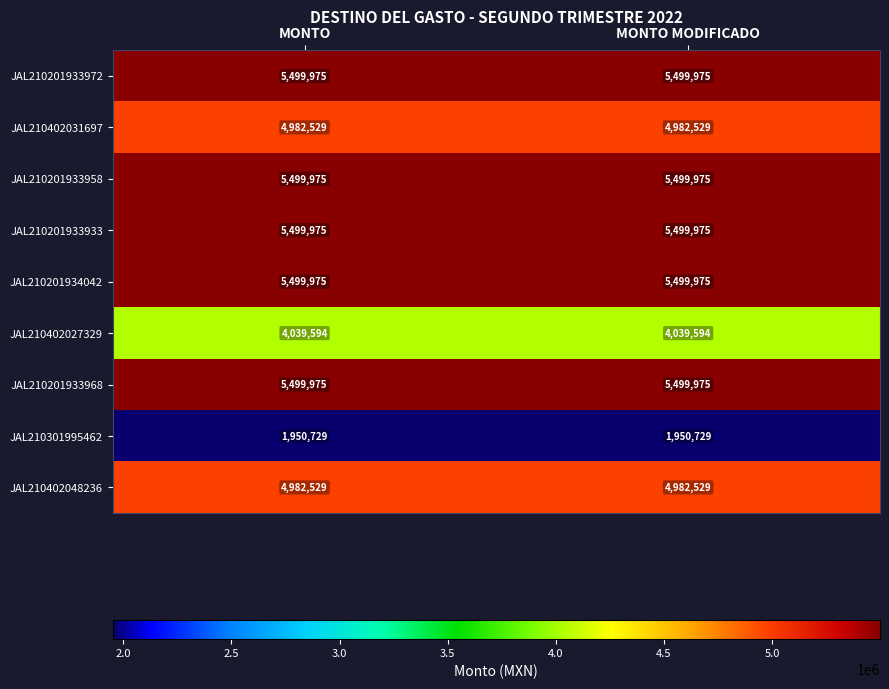

True or false: JAL210201933968 has a value of 9325725 at MONTO.

False